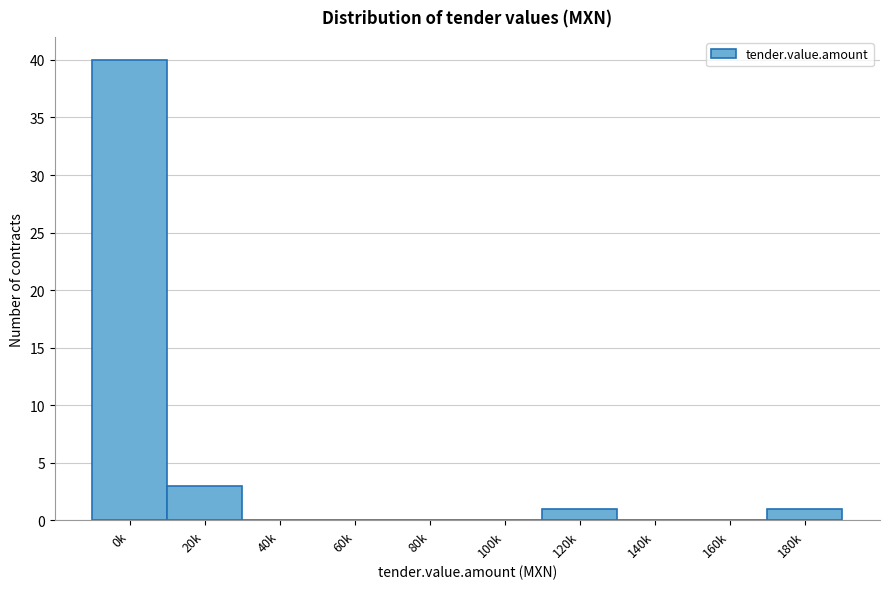

Reading right to left, list all the values displayed in this chart.

180k=1	160k=0	140k=0	120k=1	100k=0	80k=0	60k=0	40k=0	20k=3	0k=40